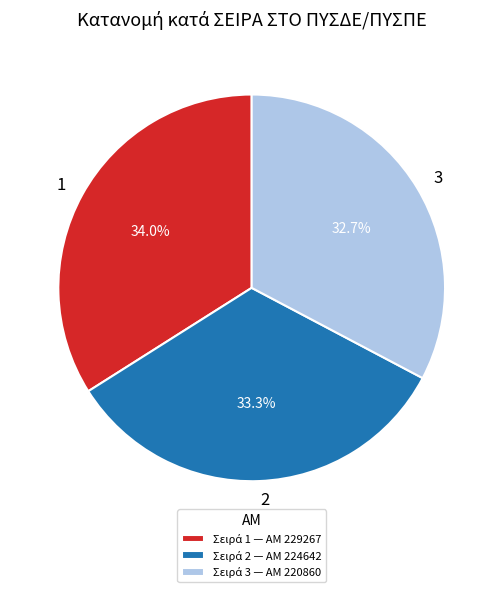

Is there any slice that represents more than half of the pie?

No